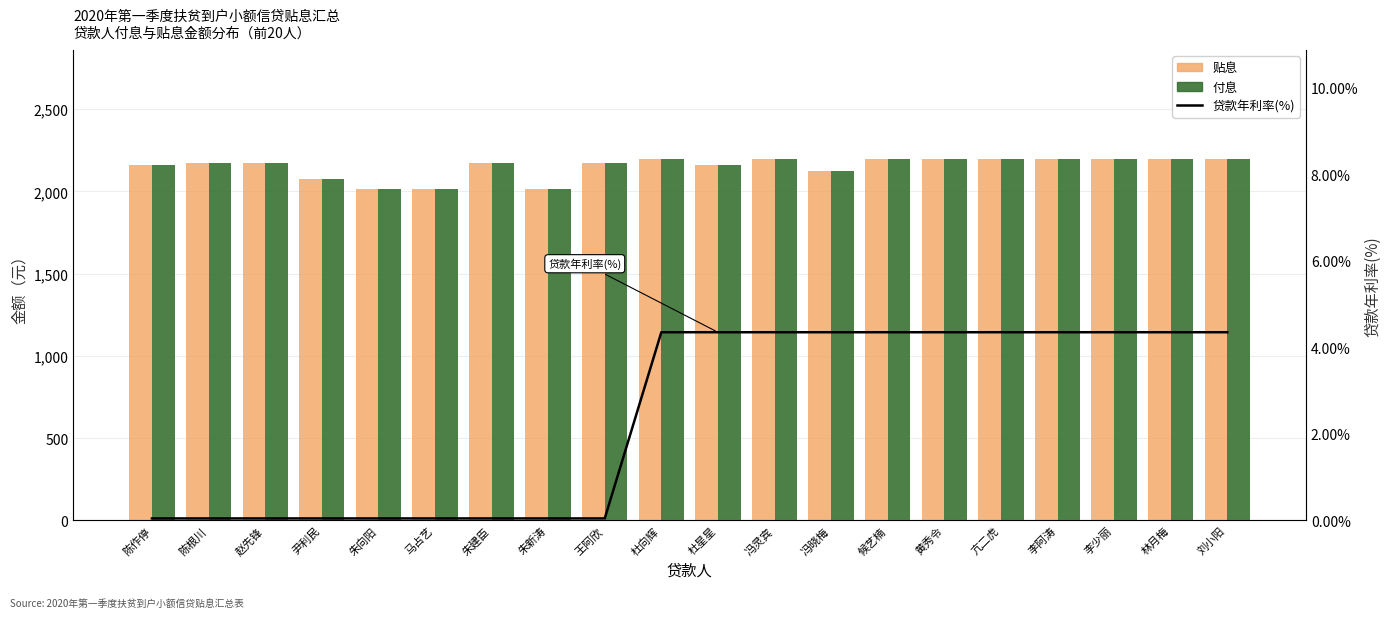

Reading left to right, list all the values displayed in this chart.

贴息: 陈作停=2163.0	陈根川=2175.0	赵先锋=2175.0	尹利民=2074.0	朱向阳=2014.0	马占艺=2014.0	朱建臣=2175.0	朱新涛=2014.0	王阿欣=2175.0	杜向辉=2199.0	杜星星=2163.0	冯灵宾=2199.0	冯晓梅=2121.0	候艺楠=2199.0	黄秀令=2199.0	亢二虎=2199.0	李阿涛=2199.0	李少丽=2199.0	林月梅=2199.0	刘小阳=2199.0
付息: 陈作停=2163.0	陈根川=2175.0	赵先锋=2175.0	尹利民=2074.0	朱向阳=2014.0	马占艺=2014.0	朱建臣=2175.0	朱新涛=2014.0	王阿欣=2175.0	杜向辉=2199.0	杜星星=2163.0	冯灵宾=2199.0	冯晓梅=2121.0	候艺楠=2199.0	黄秀令=2199.0	亢二虎=2199.0	李阿涛=2199.0	李少丽=2199.0	林月梅=2199.0	刘小阳=2199.0
贷款年利率(%): 陈作停=0.0	陈根川=0.0	赵先锋=0.0	尹利民=0.0	朱向阳=0.0	马占艺=0.0	朱建臣=0.0	朱新涛=0.0	王阿欣=0.0	杜向辉=4.3	杜星星=4.3	冯灵宾=4.3	冯晓梅=4.3	候艺楠=4.3	黄秀令=4.3	亢二虎=4.3	李阿涛=4.3	李少丽=4.3	林月梅=4.3	刘小阳=4.3